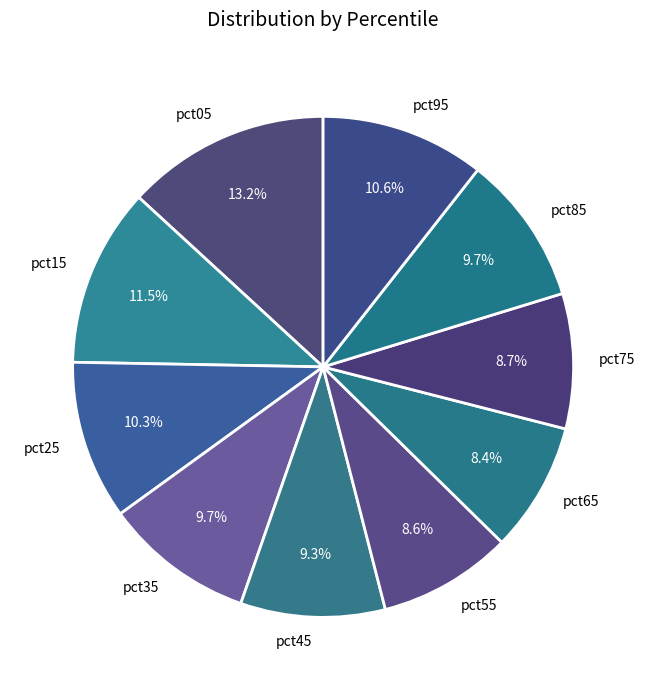

How many segments does this pie chart have?

10